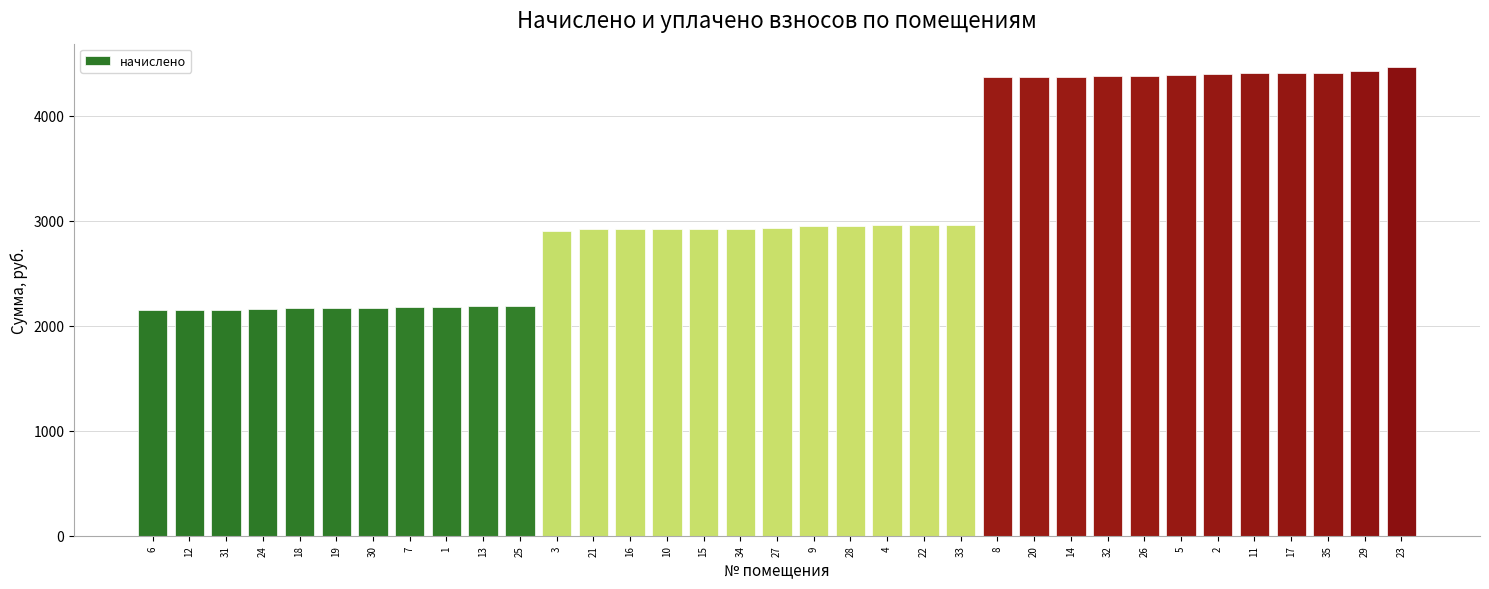

What is the greatest value displayed?

4462.9